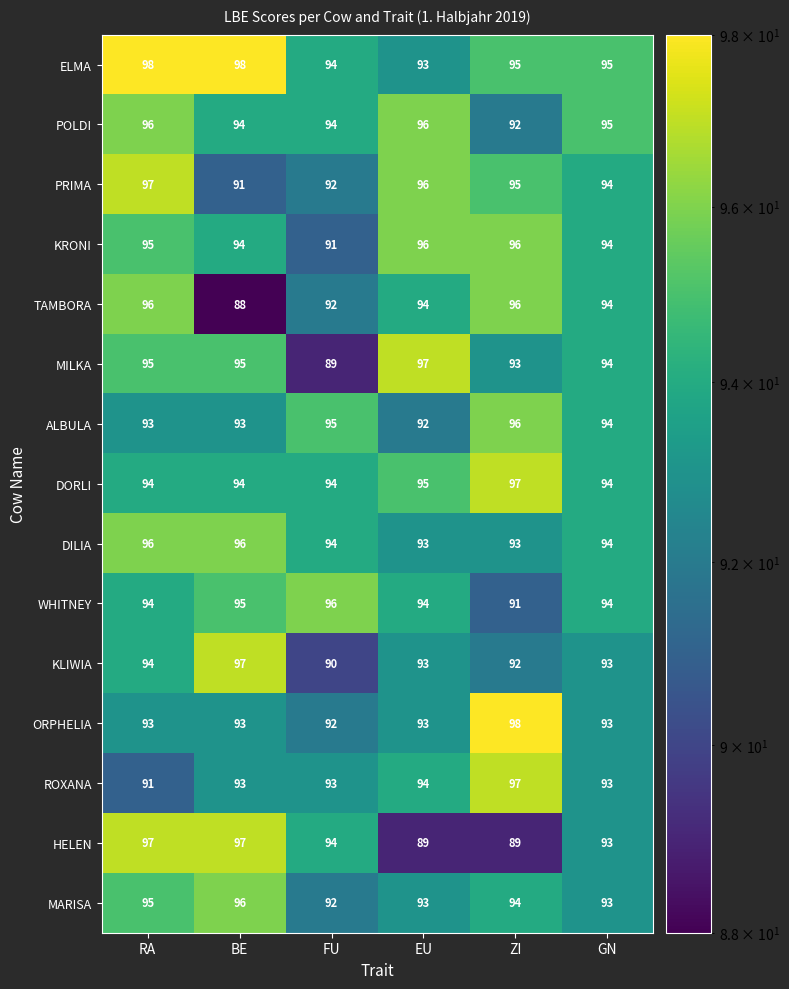

What is the sum of all ROXANA values?

561